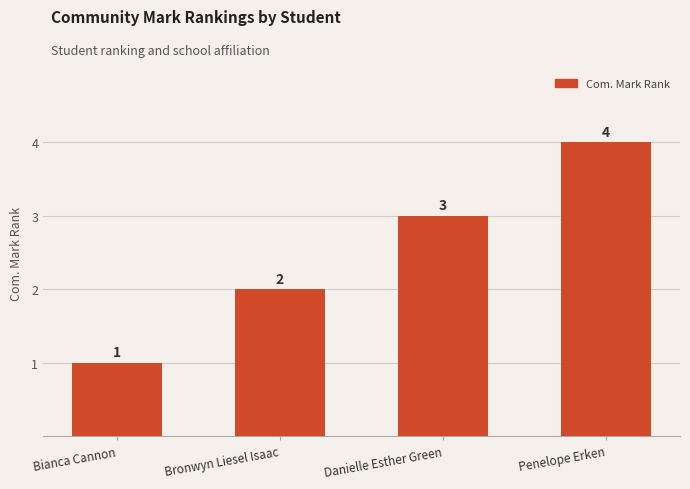

What is the value of the 1st bar from the left?

1